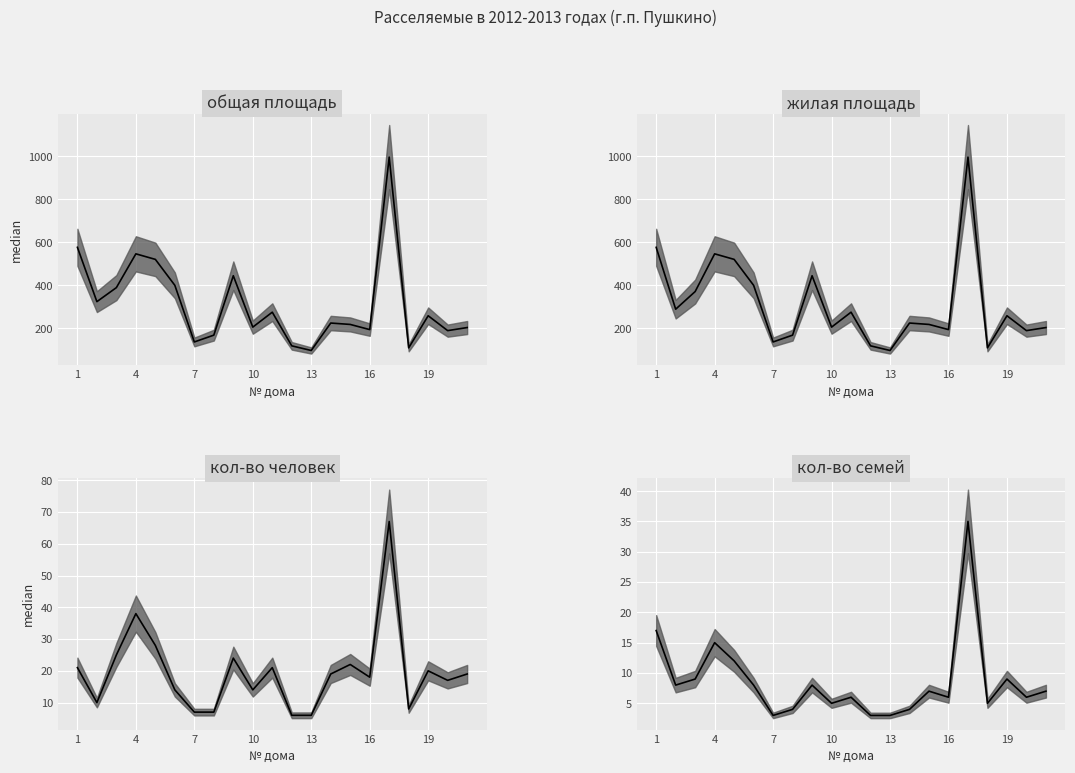

How many values in the общая median series exceed 223?

11